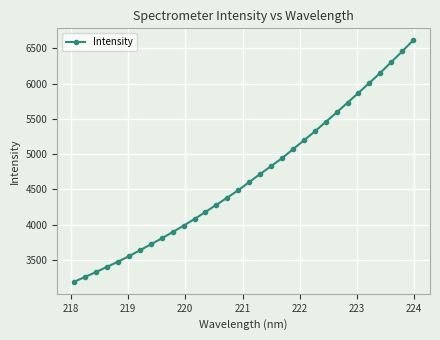

What is the minimum value shown in the chart?

3188.0